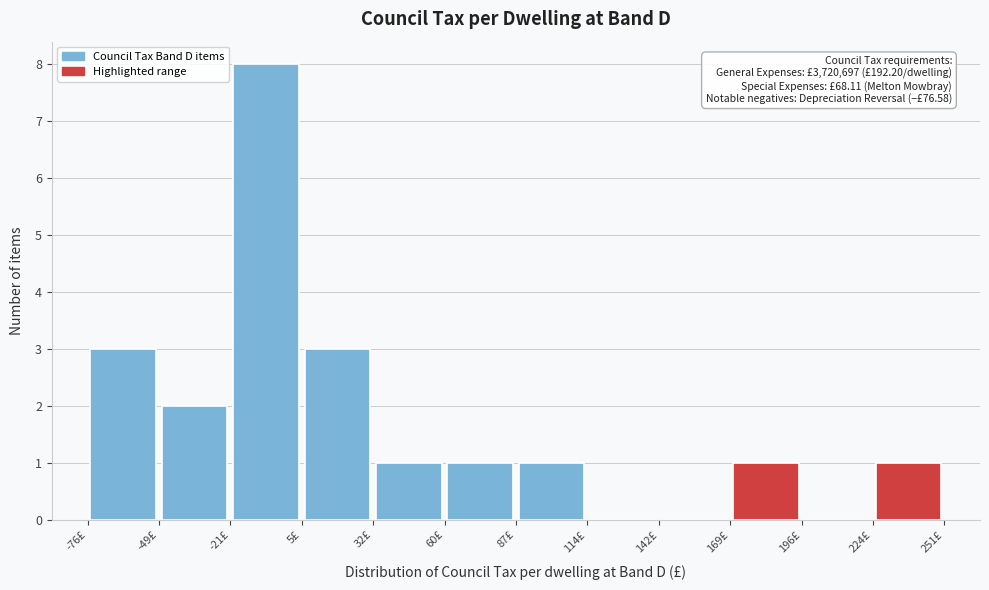

Which range on the x-axis has the tallest bar?

-20 to 5